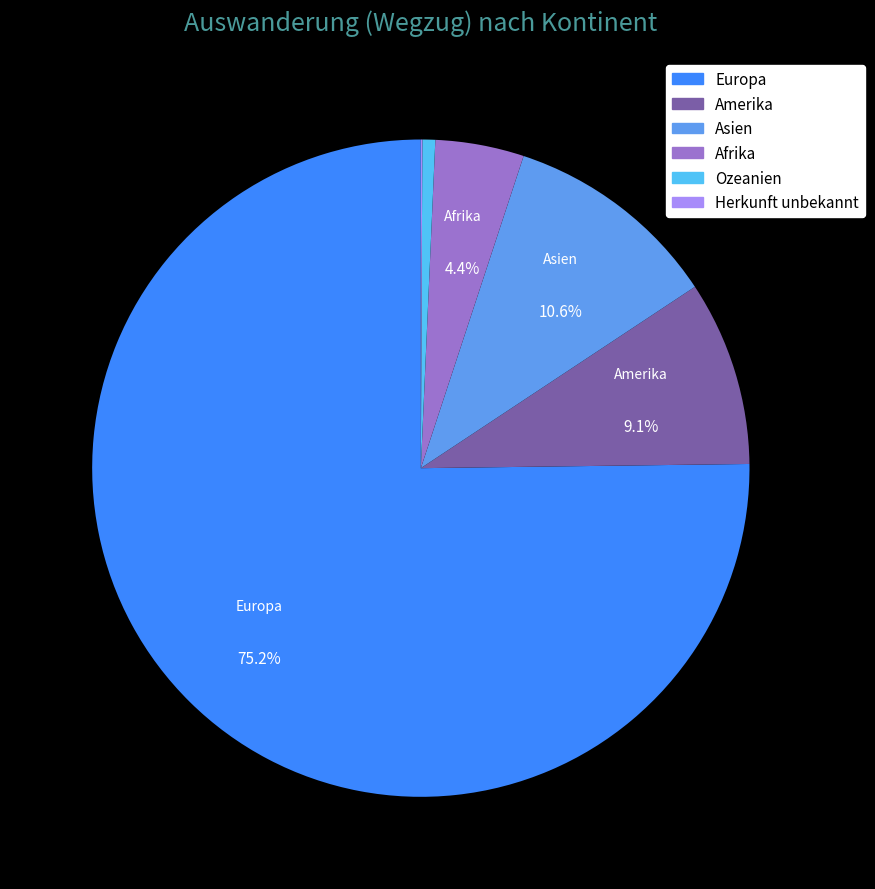

Does any single category account for the majority?

Yes